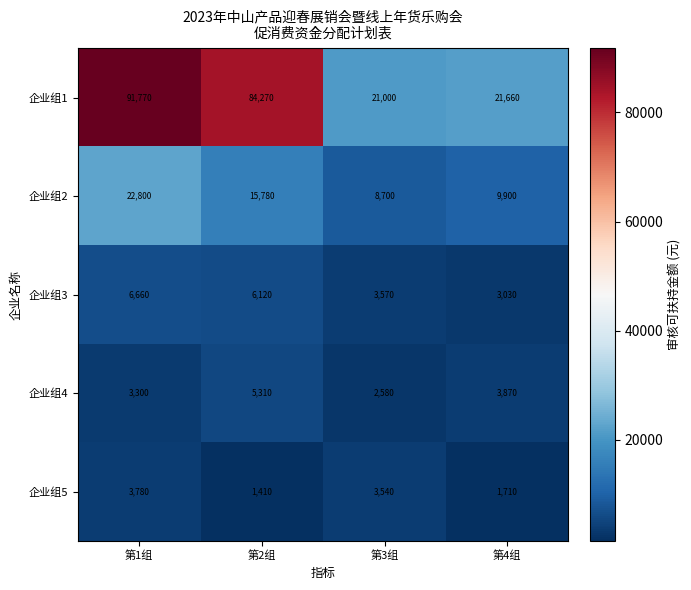

The 企业组5 series shows 6219 at 第1组. True or false?

False